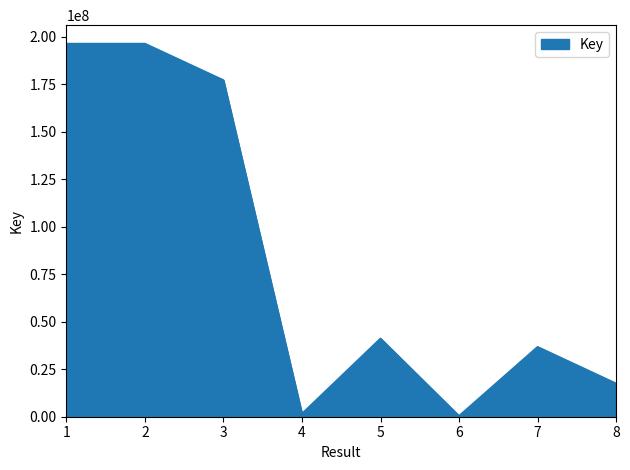

What is the average value?

83327179